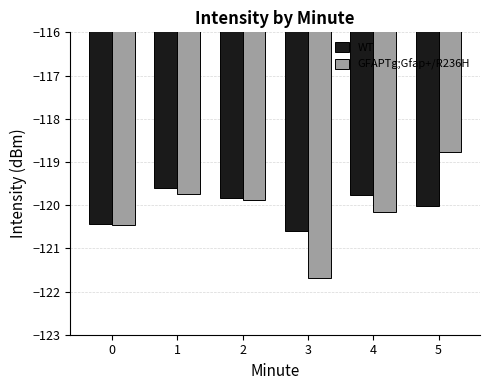

Which series has the largest range (max minus min)?

GFAPTg;Gfap+/R236H